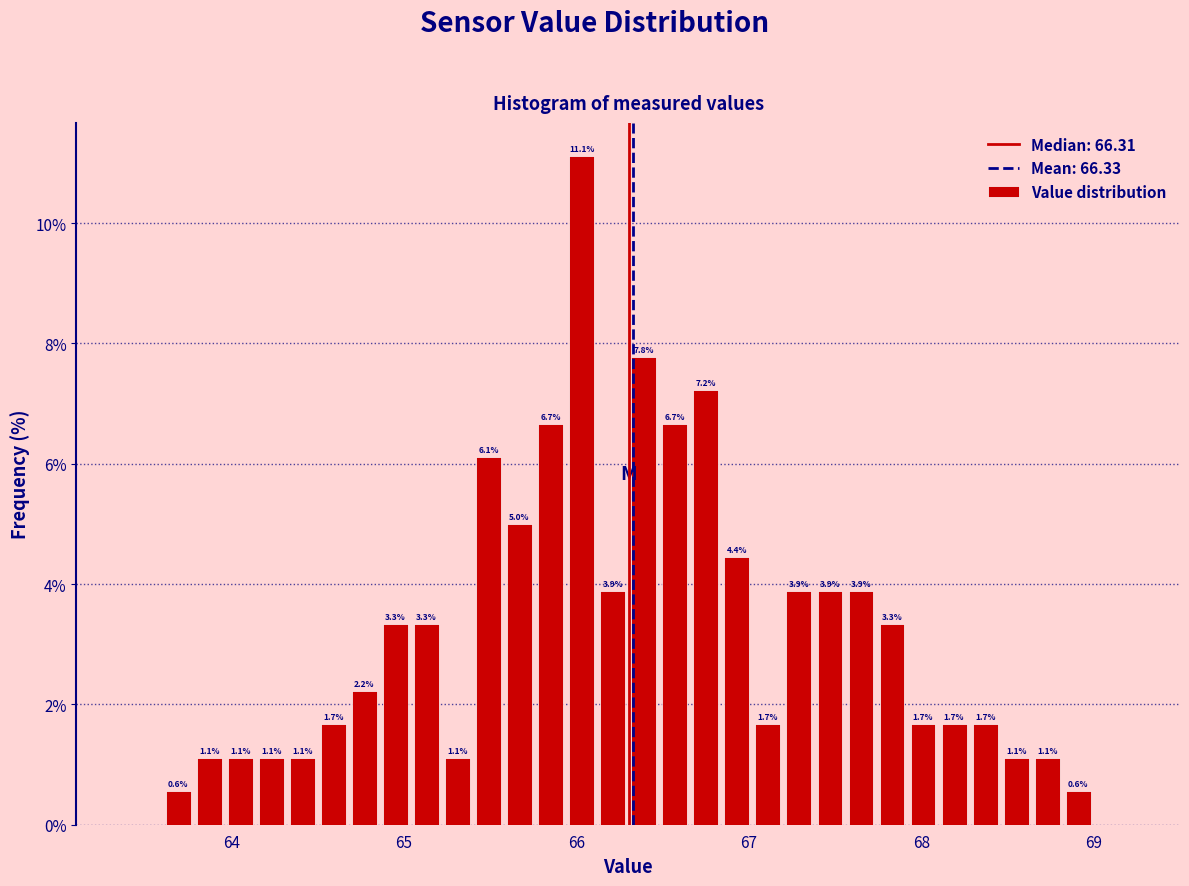

Around what value on the x-axis is the tallest bar? Give the approximate position of its centre, as read against the axis.

66.0